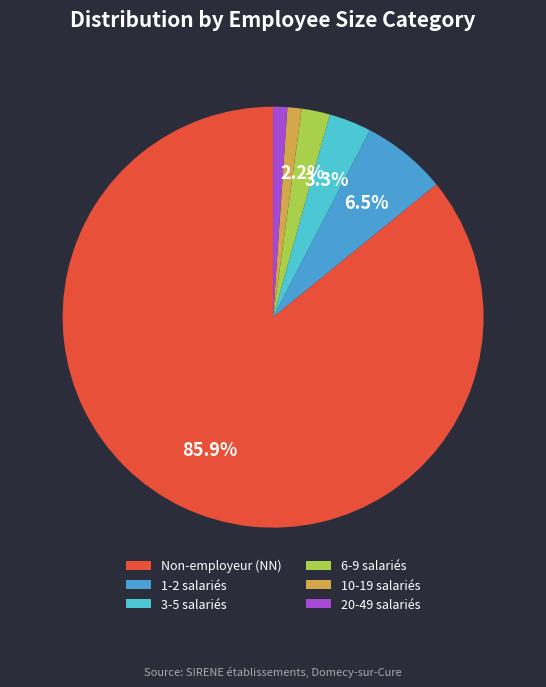

What is the total percentage of 6-9 salariés and Non-employeur (NN)?

88.0%